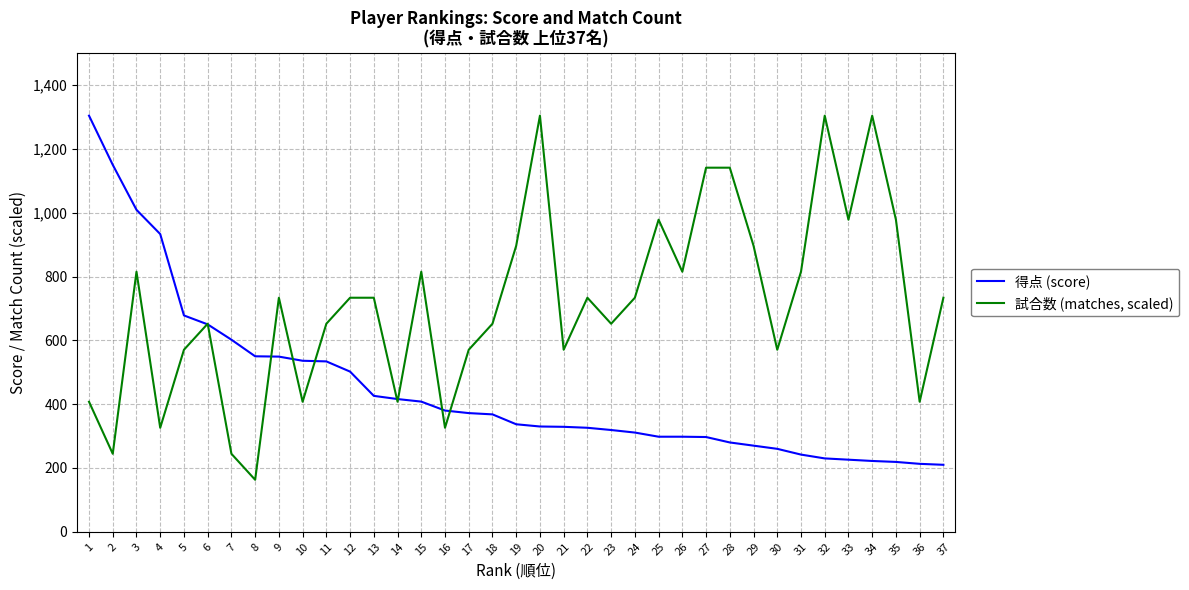

What is the difference between the maximum and minimum values in the 試合数 (matches, scaled) series?

1141.0